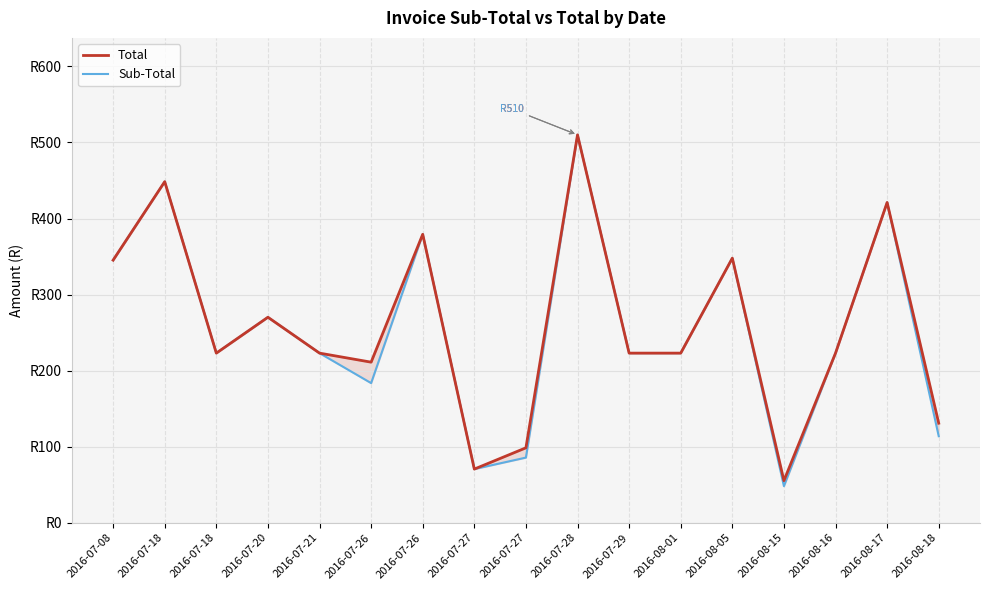

Is it true that Total equals 101.5 at 2016-07-27?

False